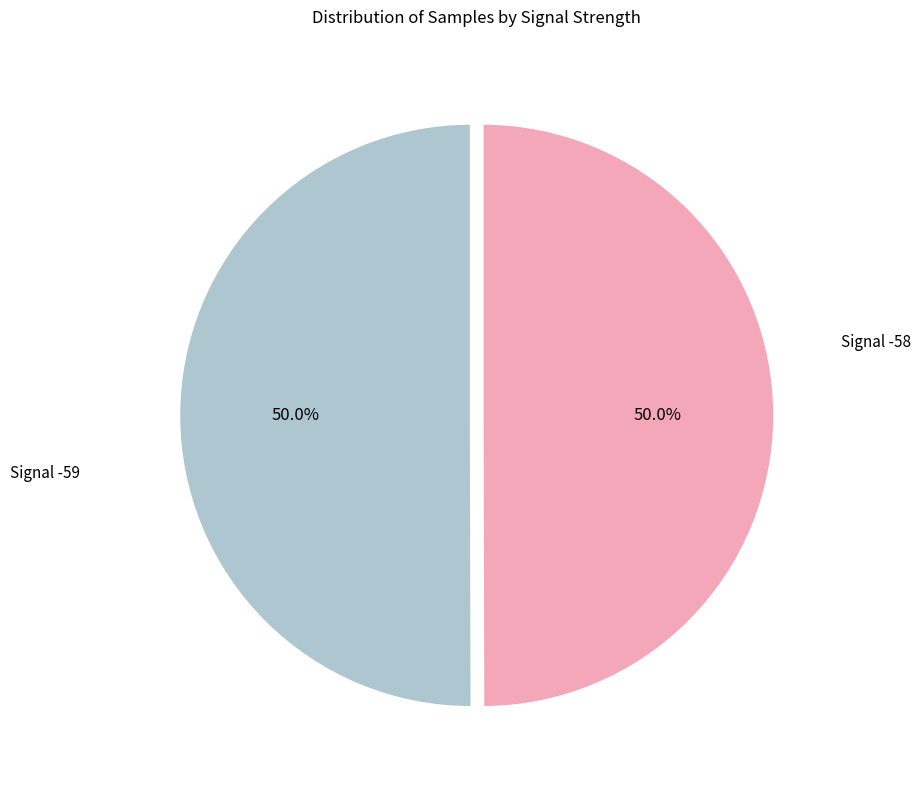

Is there any slice that represents more than half of the pie?

No